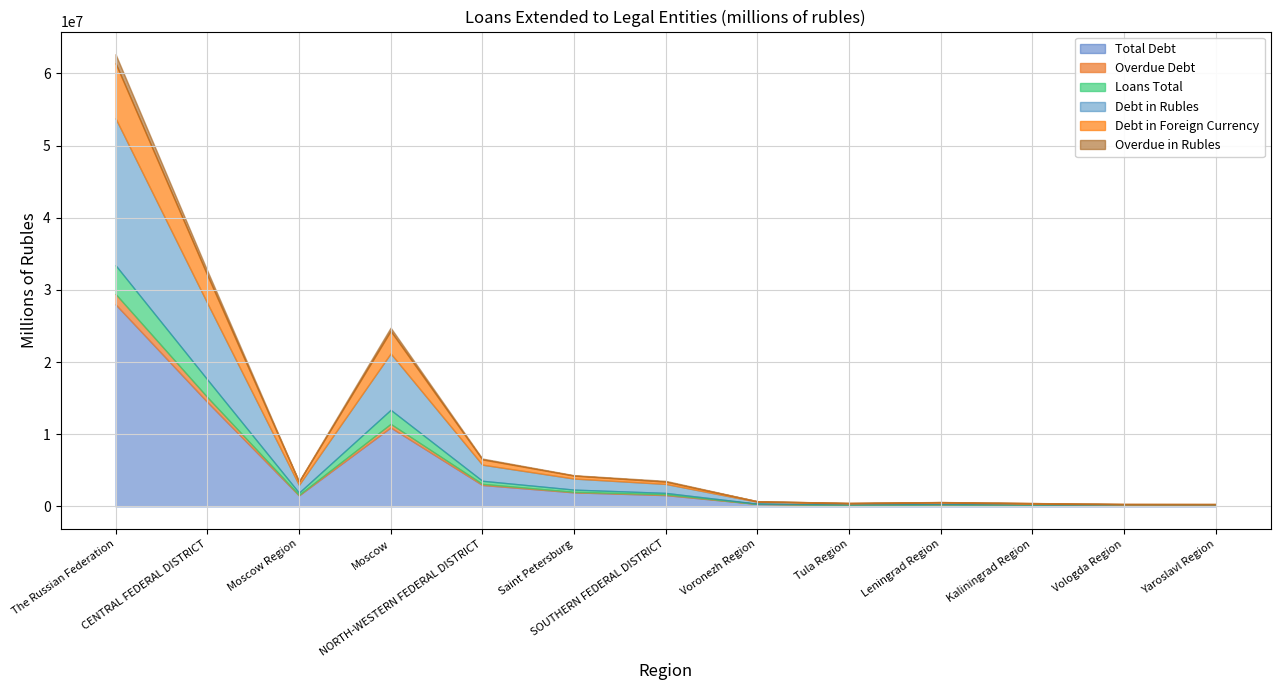

Count the number of data series in this chart.

6